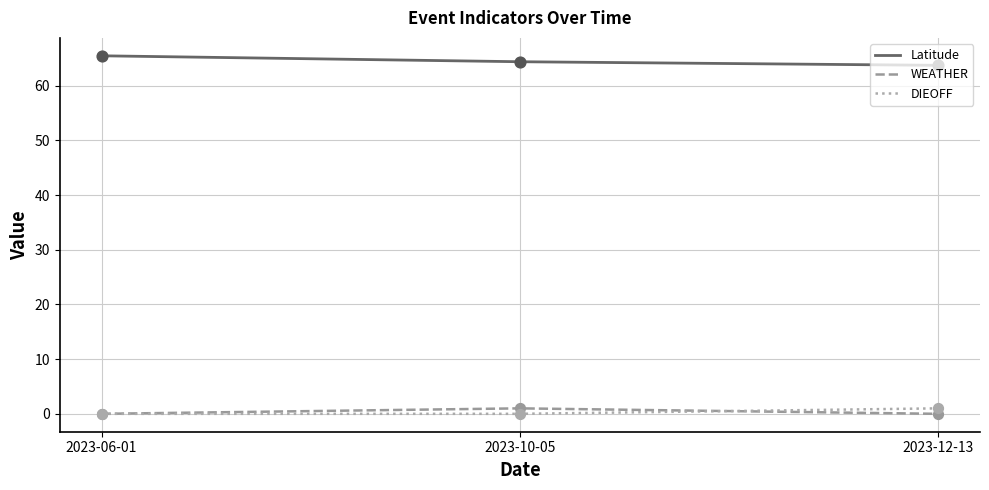

Which series has the largest total across all categories?

Latitude